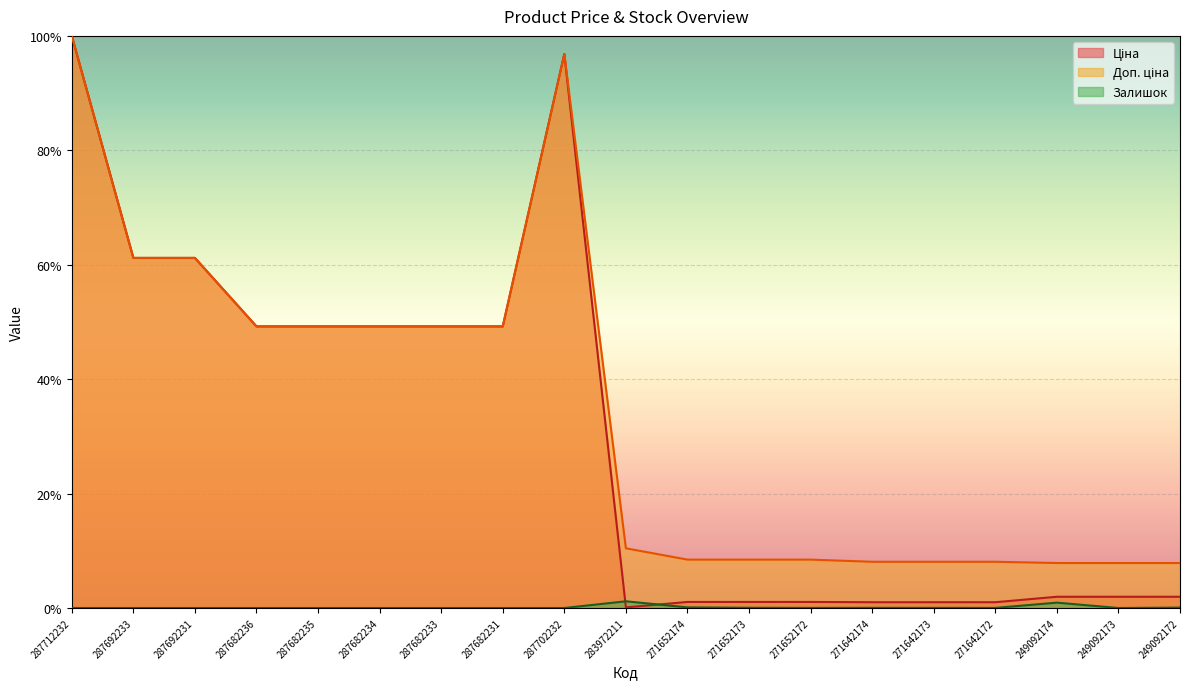

What is the difference between the highest and lowest values at 287692233?

61.2